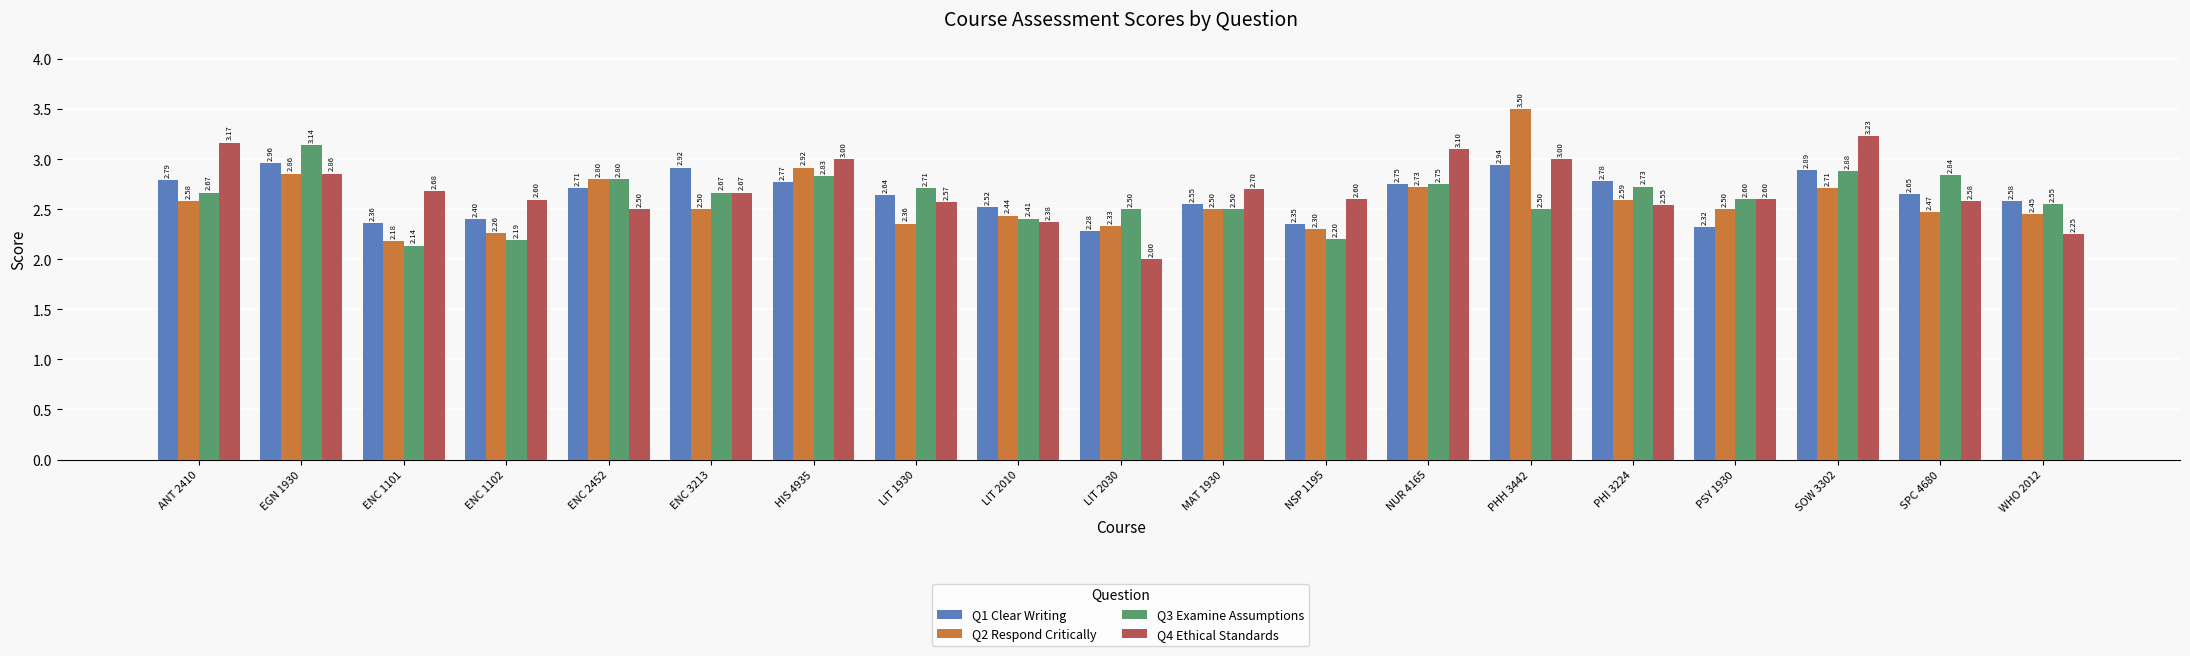

How many bars are there in each group?

4